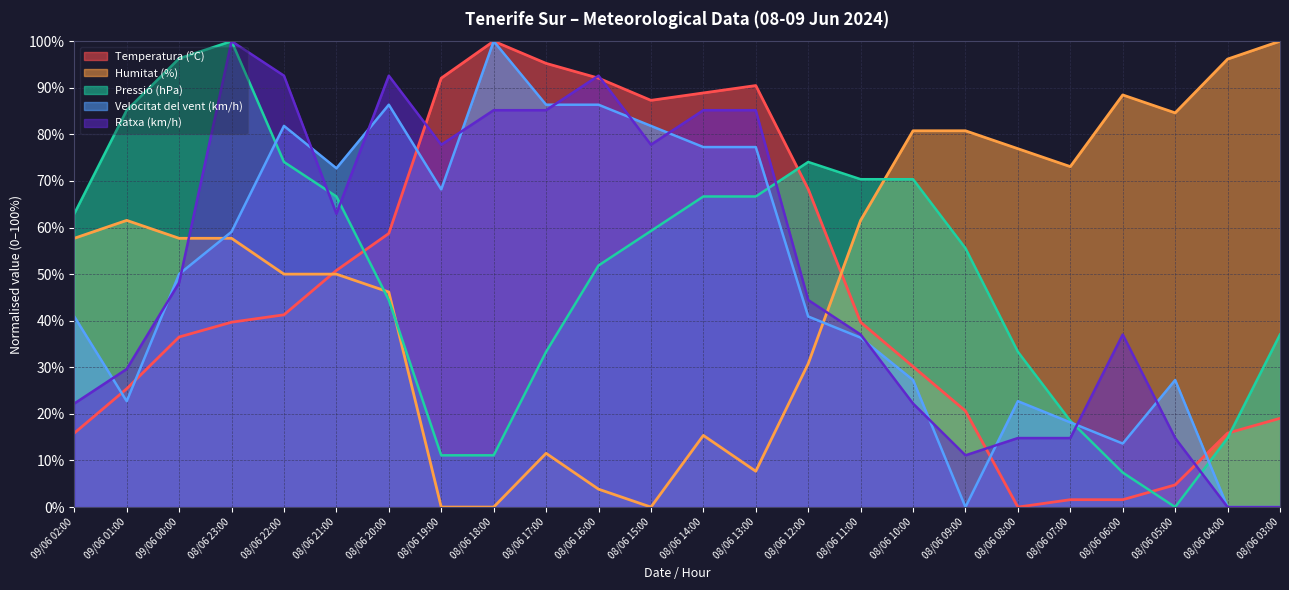

At which category does Temperatura (ºC) reach its first local valley?

08/06 15:00